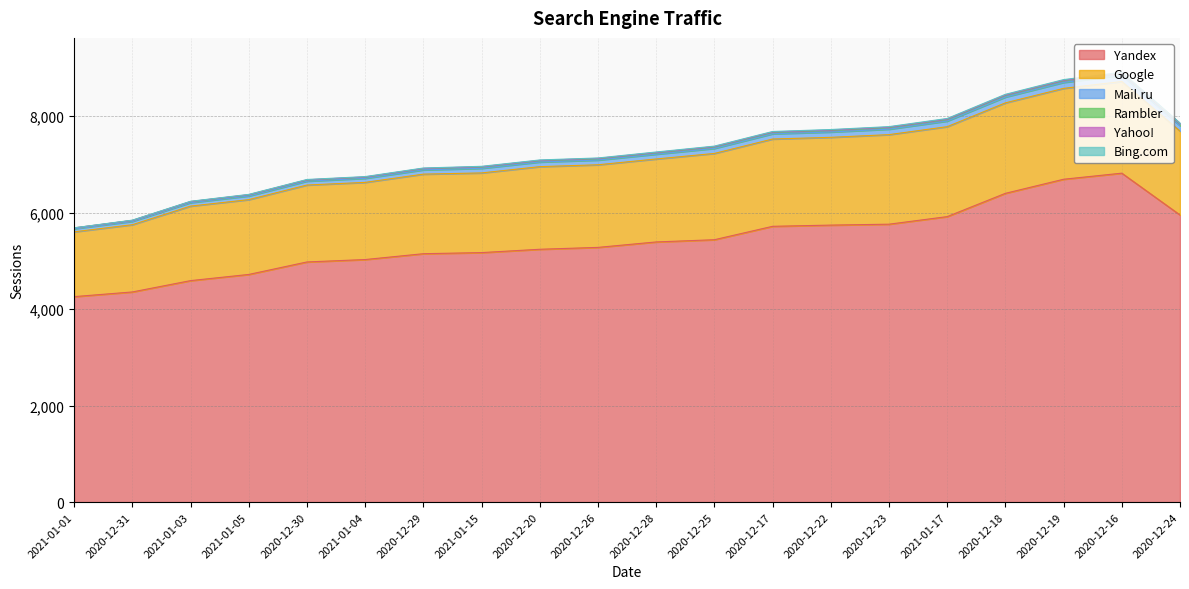

At which label does Bing.com reach its minimum?

2021-01-01